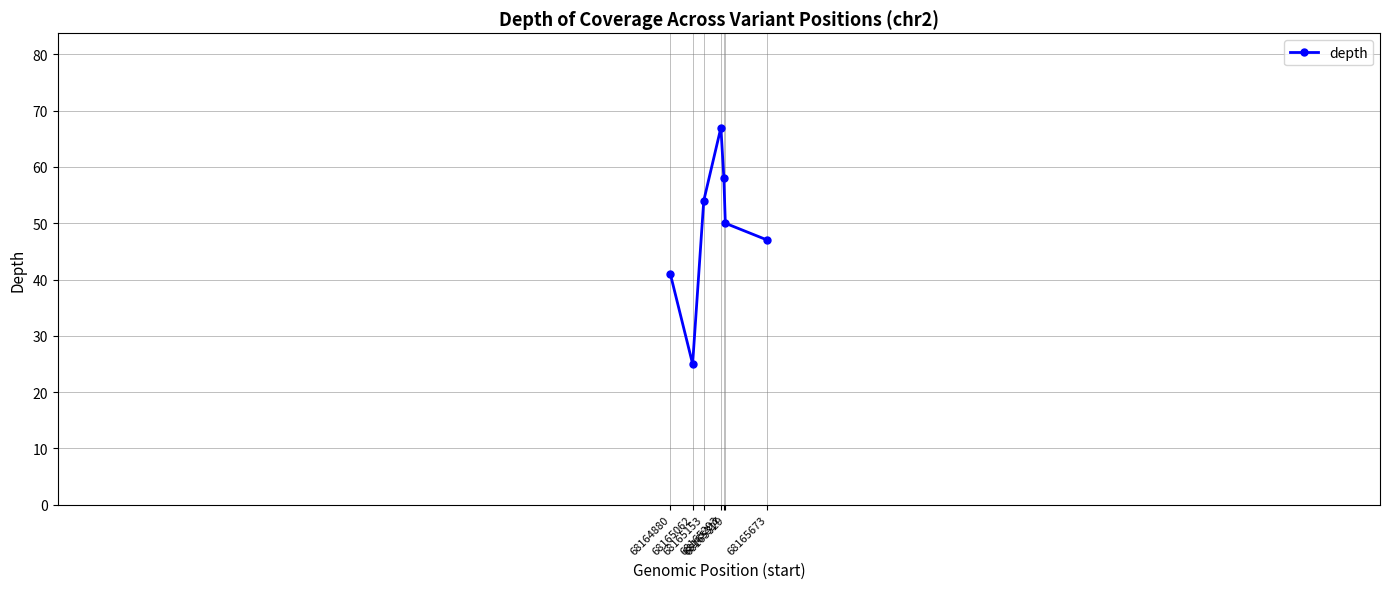

Where is the first local minimum?

68165062